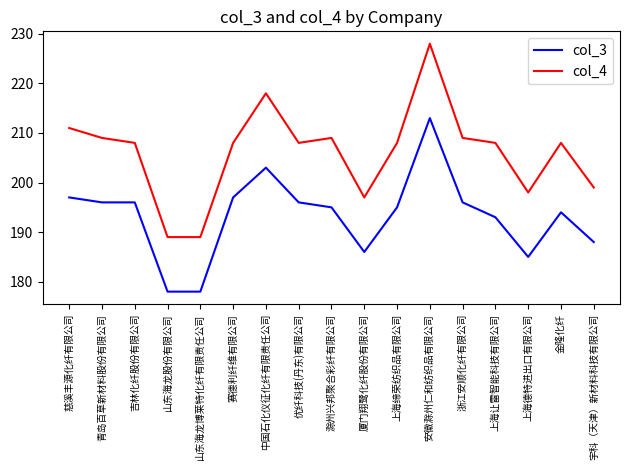

What is the difference between the maximum and minimum values in the col_3 series?

35